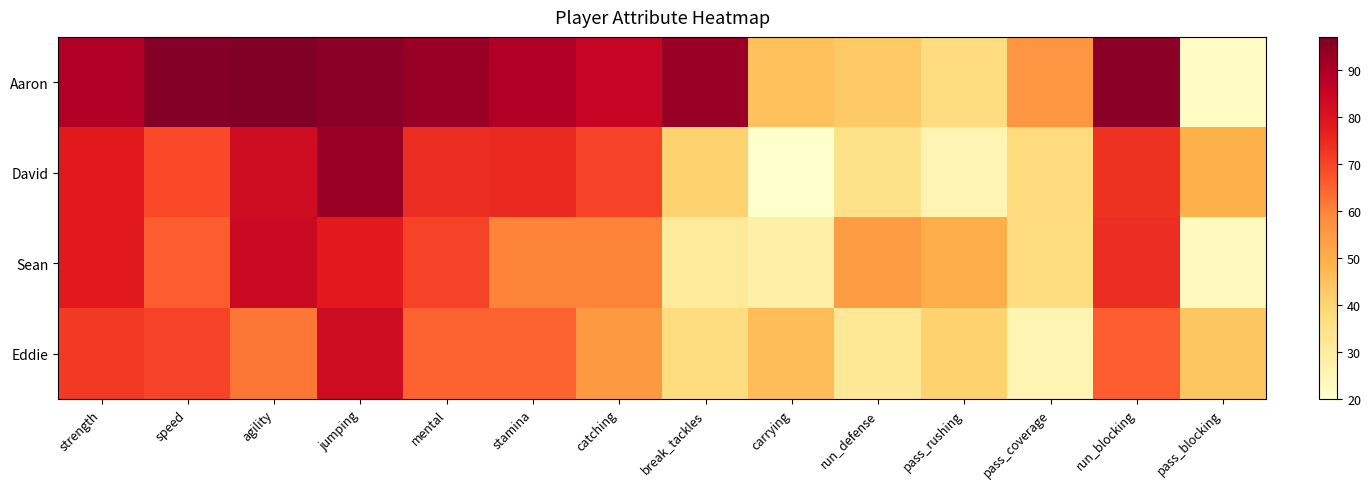

Rank the categories by Sean value from highest to lowest.

agility, strength, jumping, run_blocking, mental, speed, stamina, catching, run_defense, pass_rushing, pass_coverage, break_tackles, carrying, pass_blocking